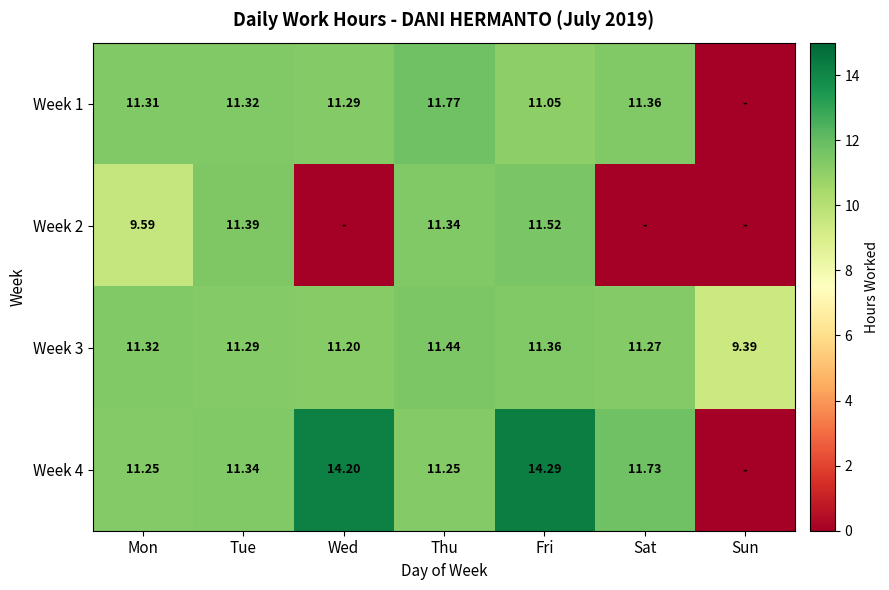

Is the value of Week 1 at Tue greater than the value of Week 3 at Fri?

No